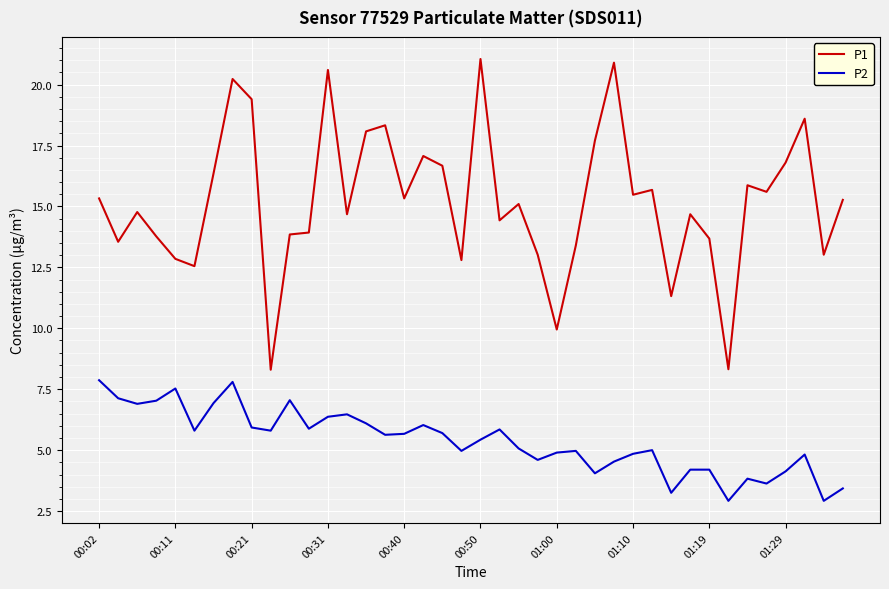

Count the number of data series in this chart.

2